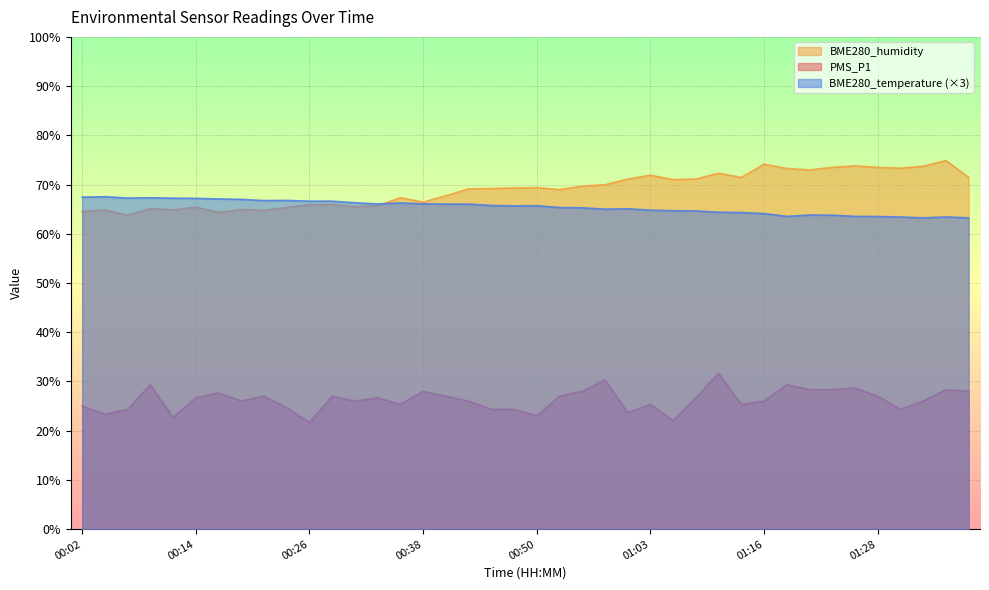

Which category has the lowest value in the PMS_P1 series?

00:26